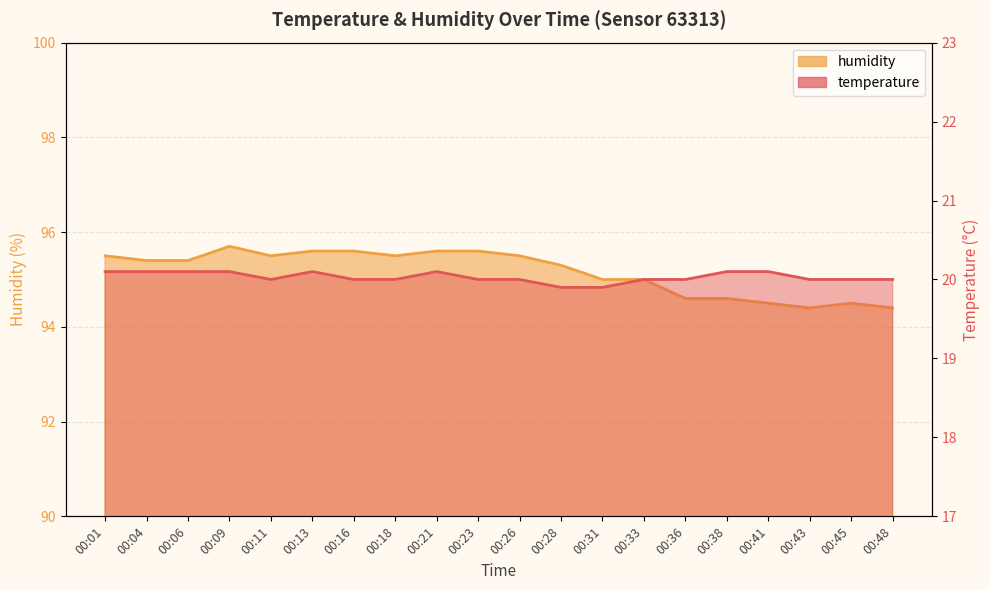

Rank the categories by temperature value from lowest to highest.

00:28, 00:31, 00:11, 00:16, 00:18, 00:23, 00:26, 00:33, 00:36, 00:43, 00:45, 00:48, 00:01, 00:04, 00:06, 00:09, 00:13, 00:21, 00:38, 00:41